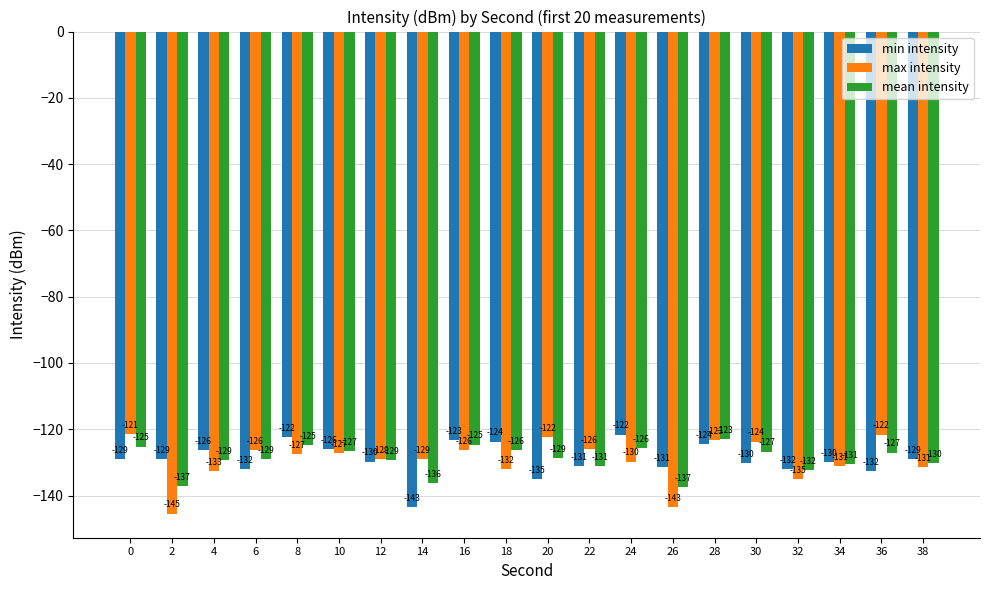

What is the value of the max intensity bar at the 18th from the left?

-131.2